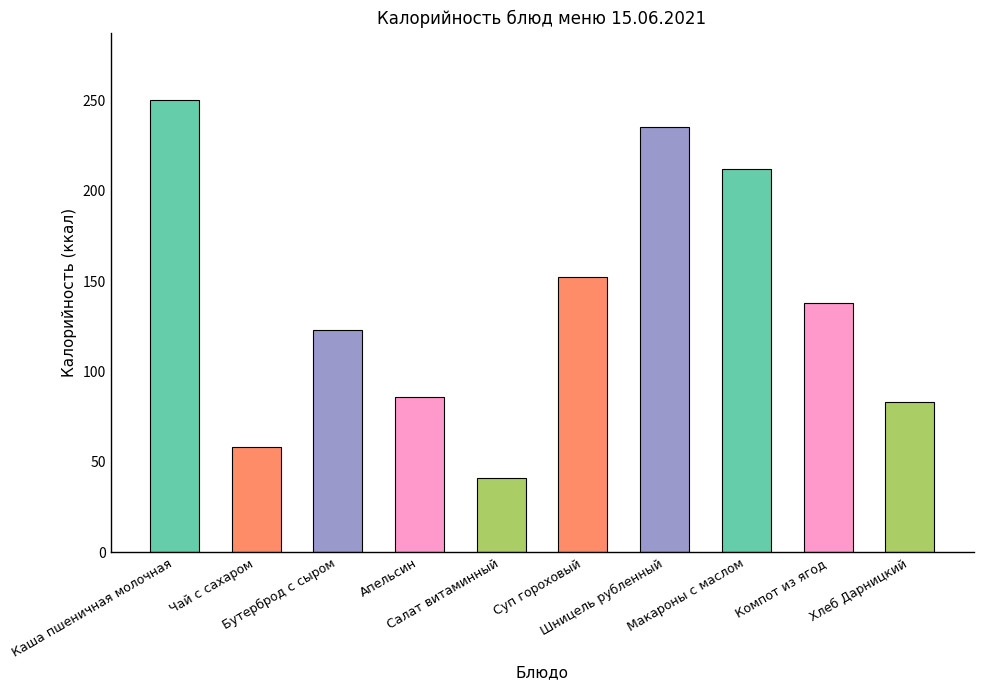

Count the number of categories in the chart.

10